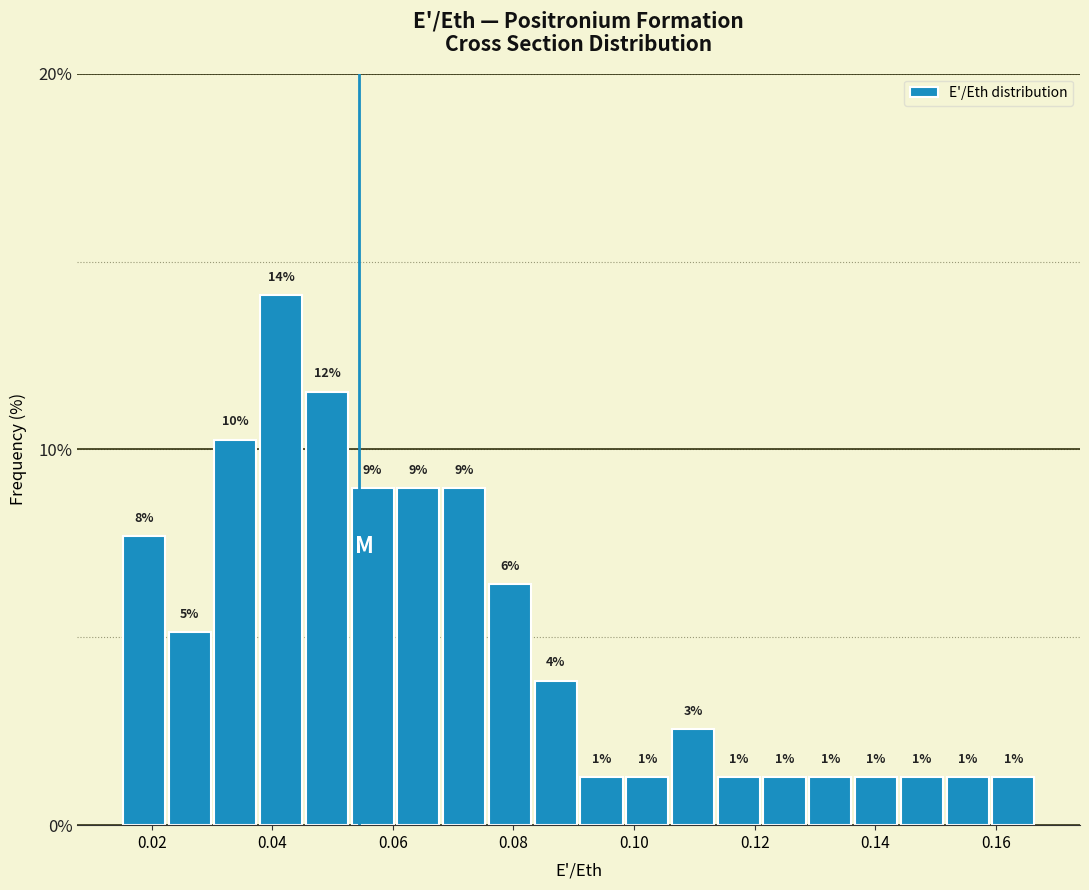

Read against the x-axis, roughly where is the centre of the tallest bar?

0.042